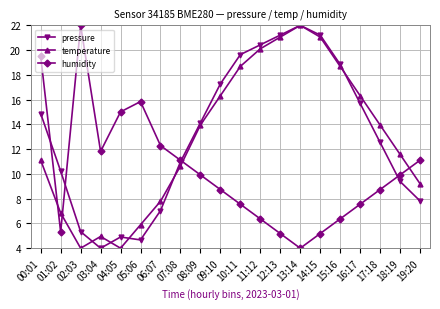

What are all the series names shown in the legend?

pressure, temperature, humidity